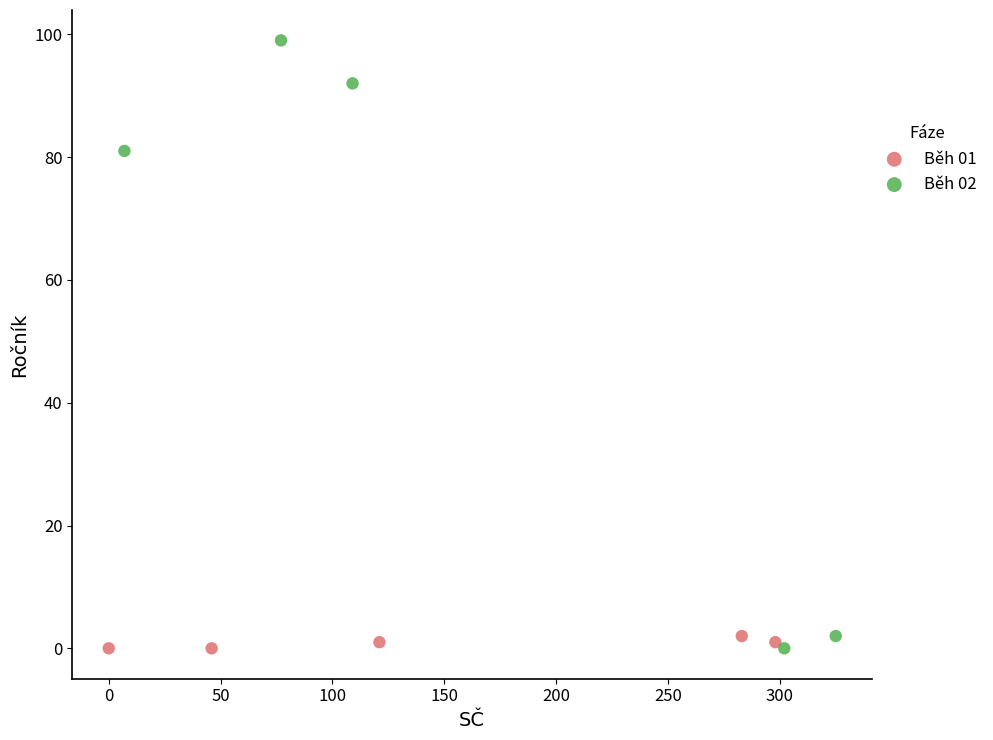

Which series reaches the maximum Y coordinate?

Běh 02